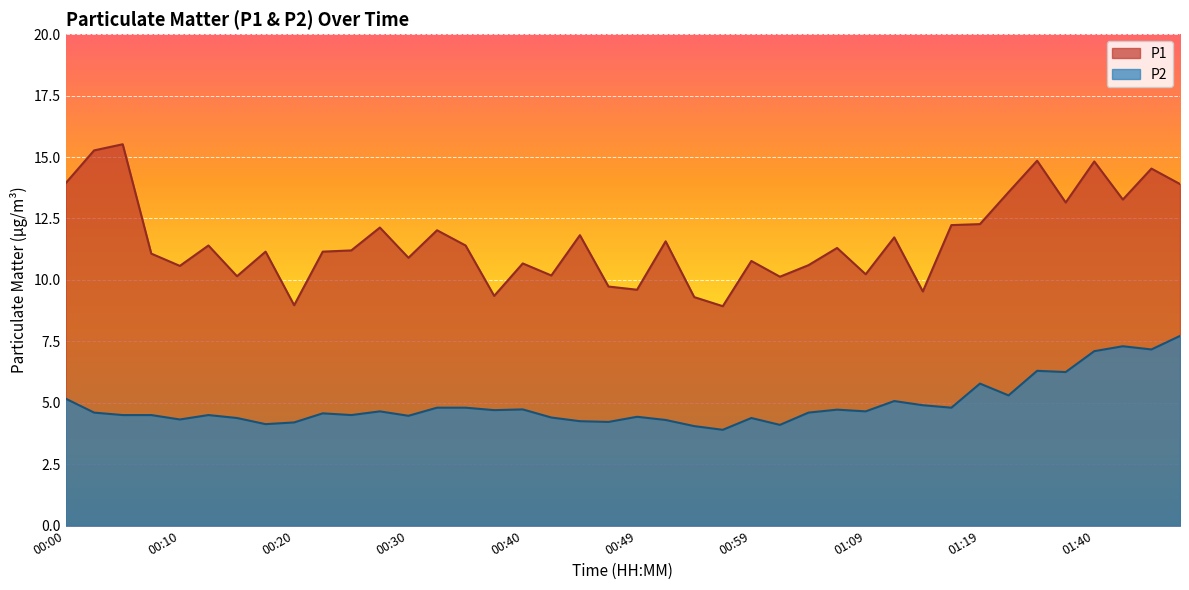

What is the difference between the P1 values at 01:47 and 01:17?

1.7